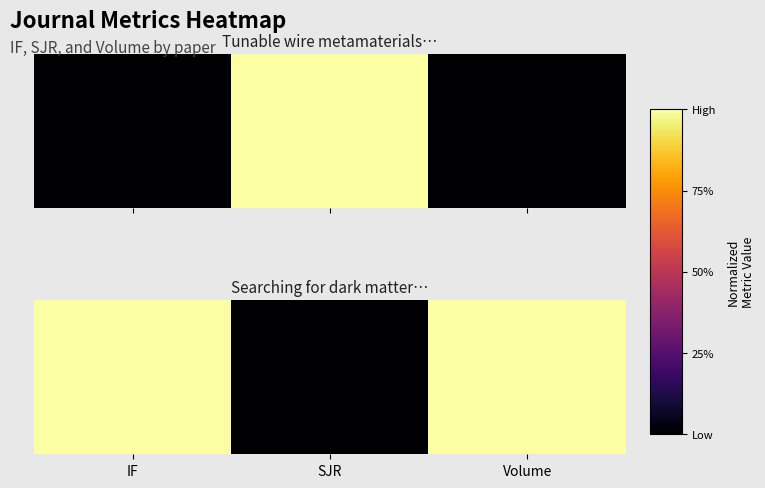

Rank the categories by value from lowest to highest.

SJR, IF, Volume